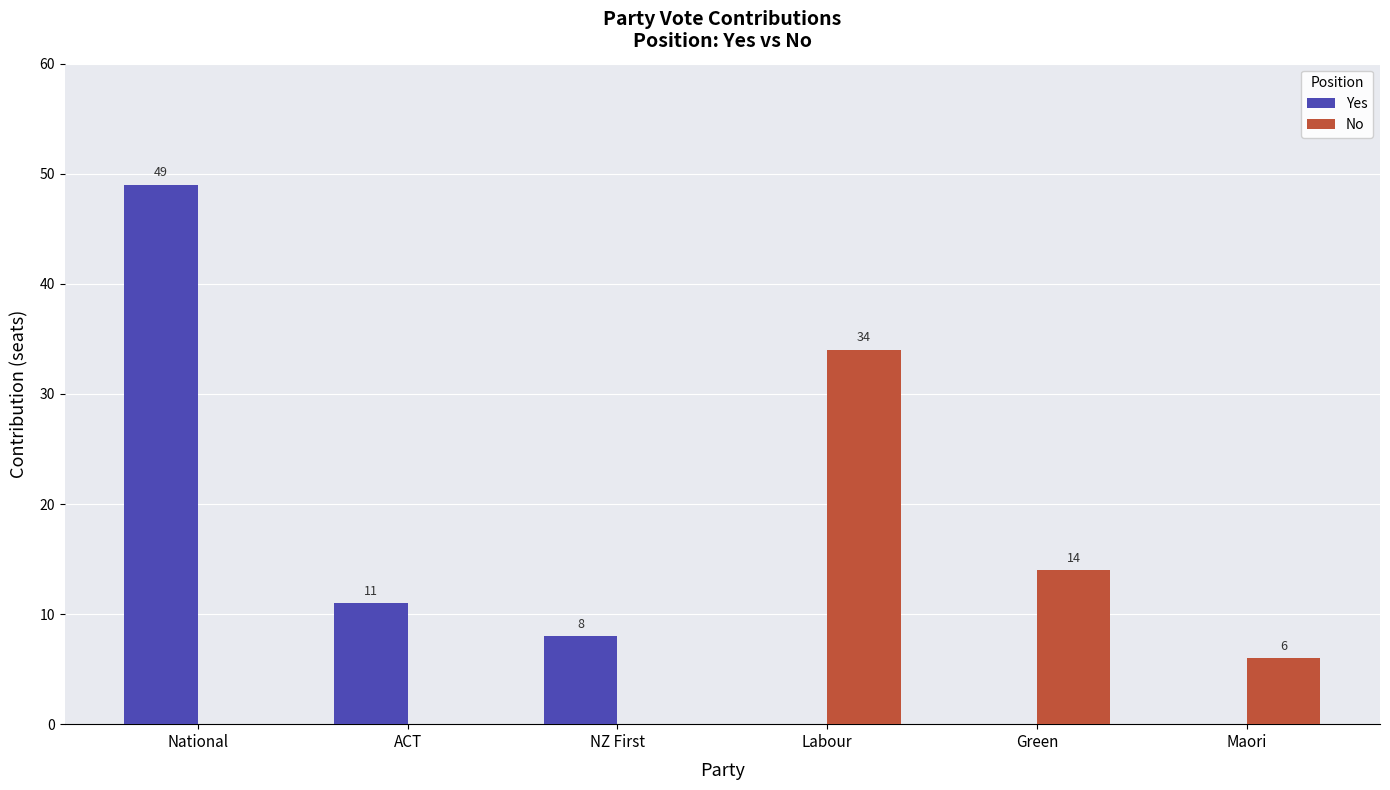

What is the sum of all Yes values?

68